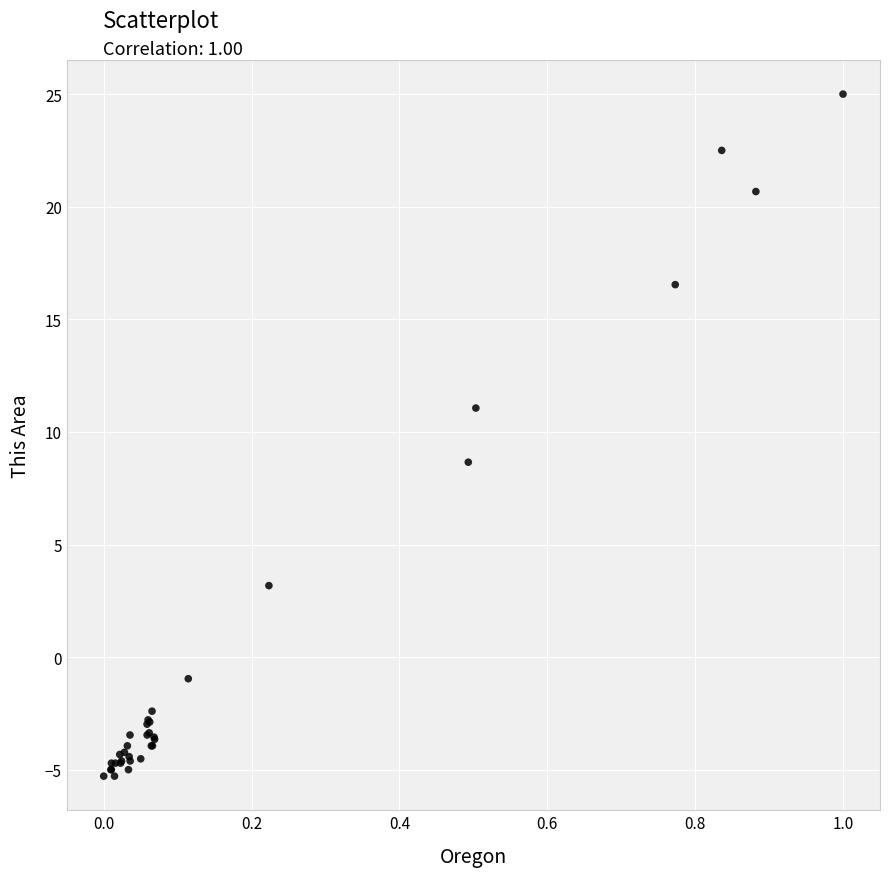

What Y value in the scatter plot is closest to 9?

8.7